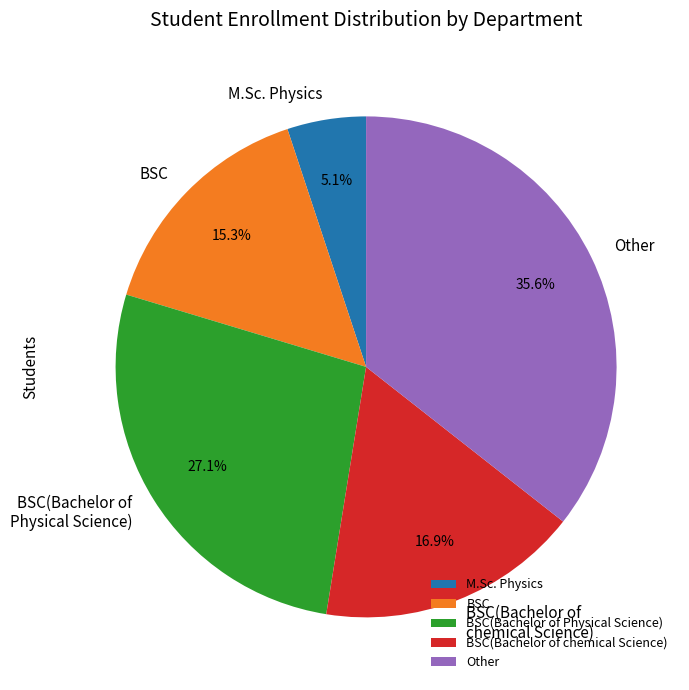

How many segments does this pie chart have?

5